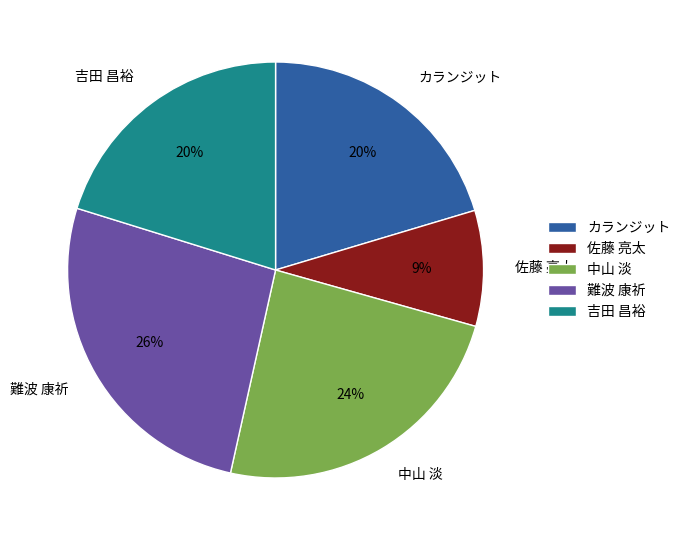

Combined, do 難波 康祈 and 吉田 昌裕 account for over 50%?

No